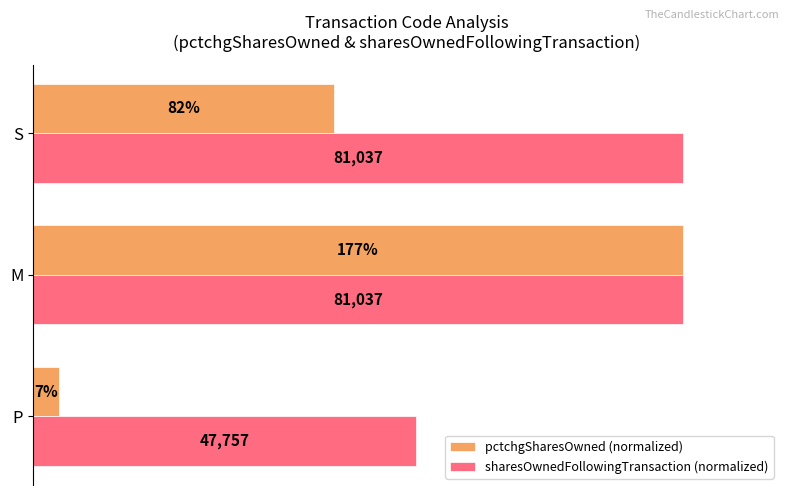

What are all the series names shown in the legend?

pctchgSharesOwned (normalized), sharesOwnedFollowingTransaction (normalized)